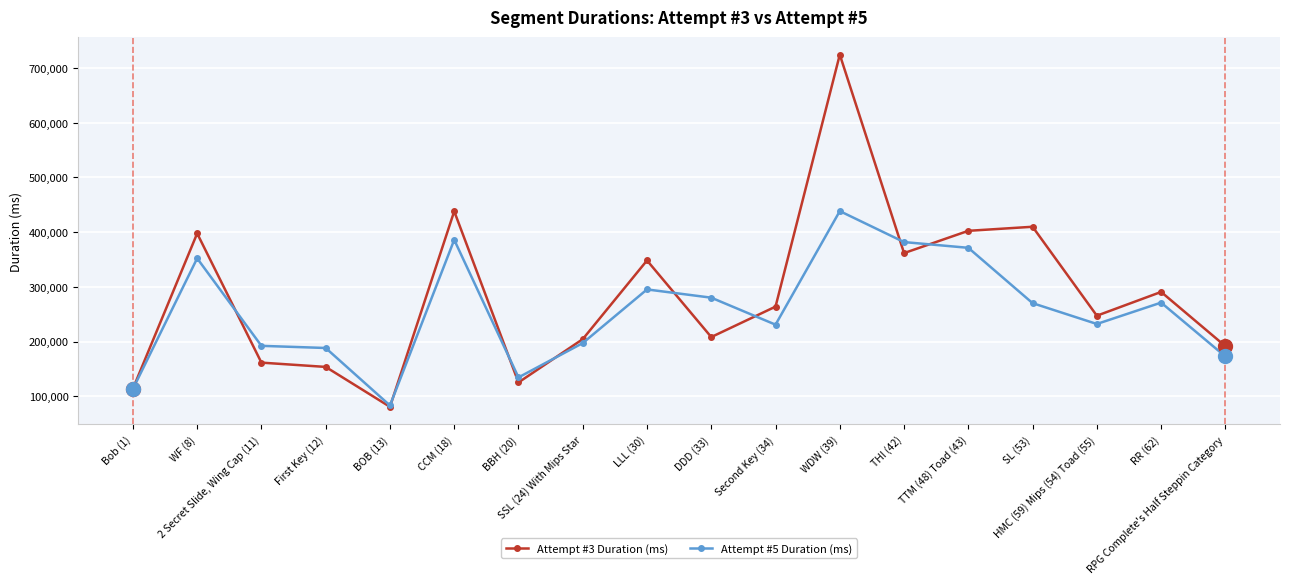

What are all the series names shown in the legend?

Attempt #3 Duration (ms), Attempt #5 Duration (ms)